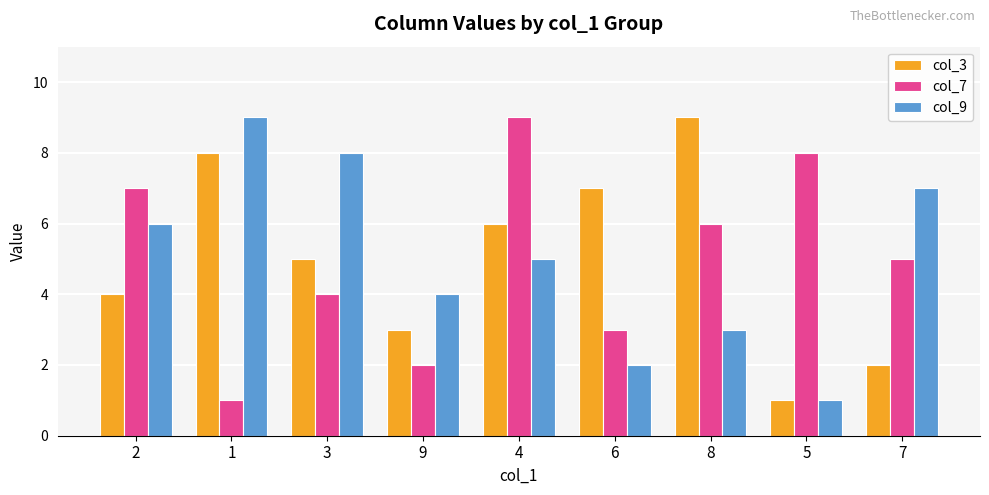

What are all the series names shown in the legend?

col_3, col_7, col_9